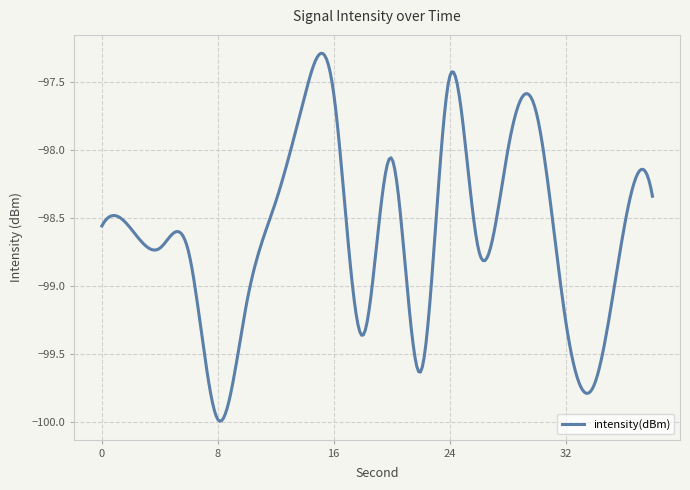

Does the chart have visible grid lines?

Yes